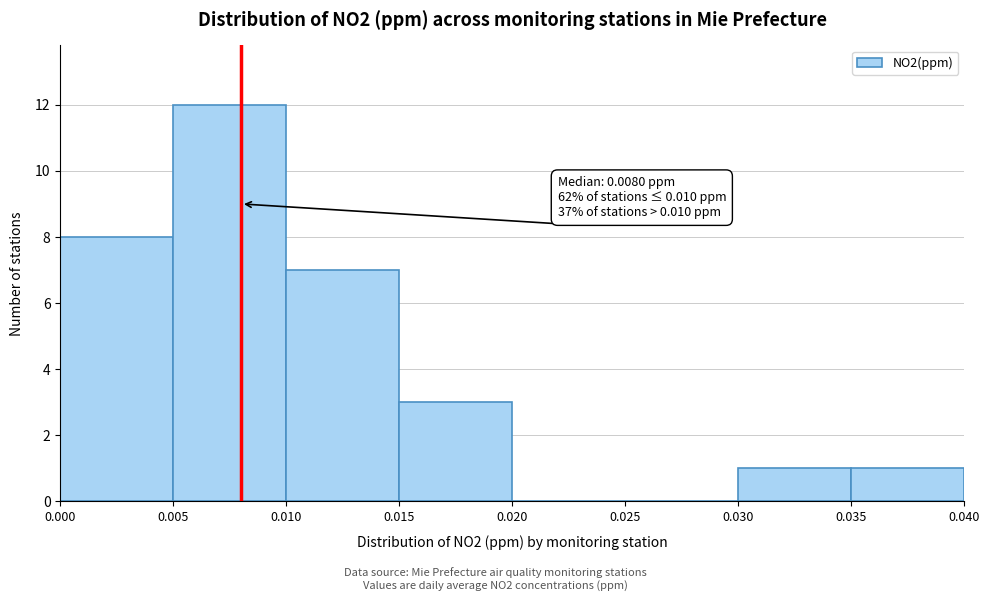

Which range on the x-axis has the tallest bar?

0.005 to 0.010